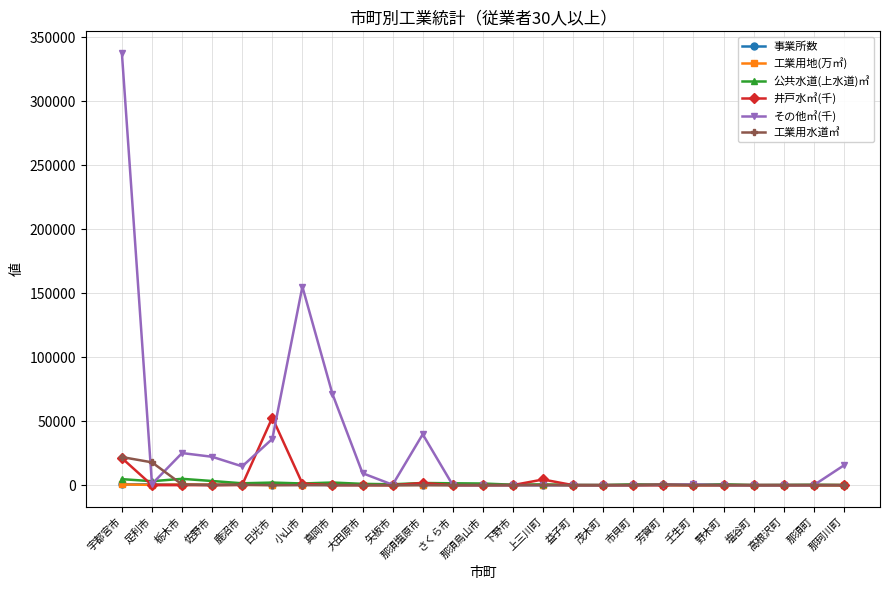

How many series are shown in this chart?

6